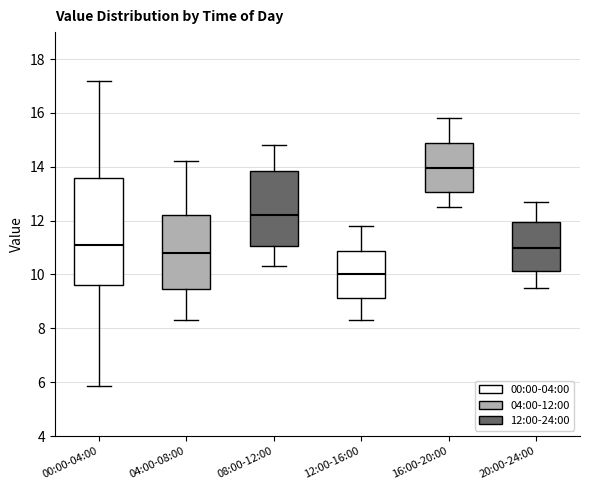

Which box is the tallest, from its lower edge to its upper edge?

00:00-04:00